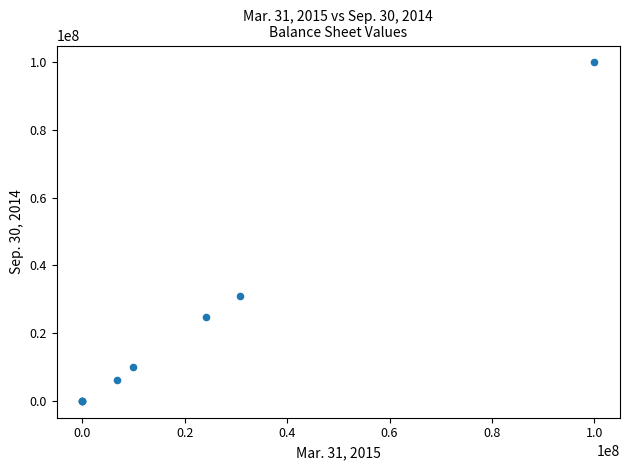

What Y value in the scatter plot is closest to 50000000?

30838460.0